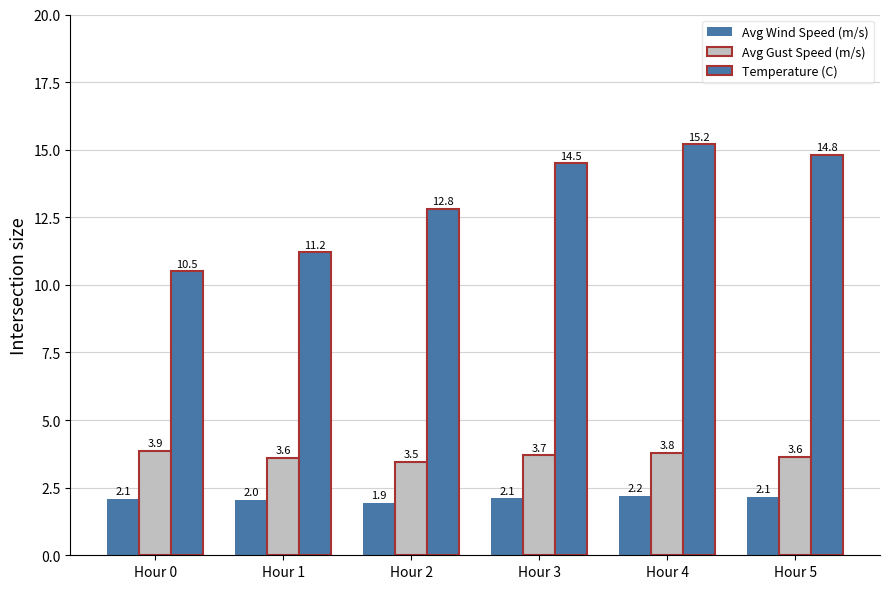

Does the chart contain stacked bars?

No